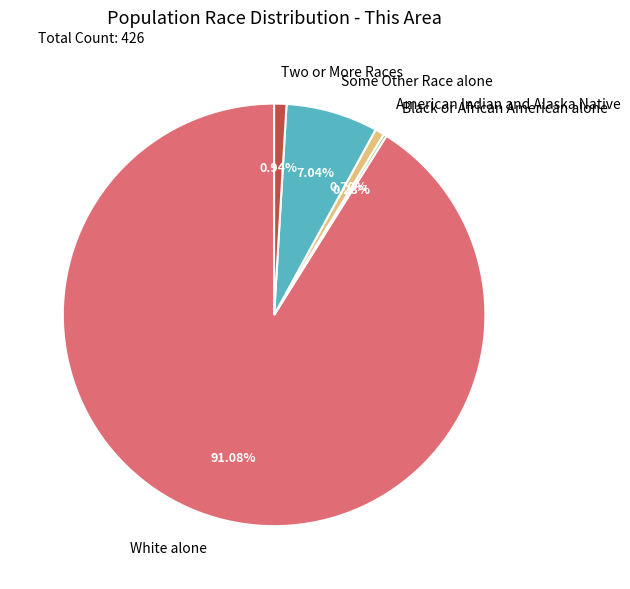

Is there a majority slice in this chart?

Yes